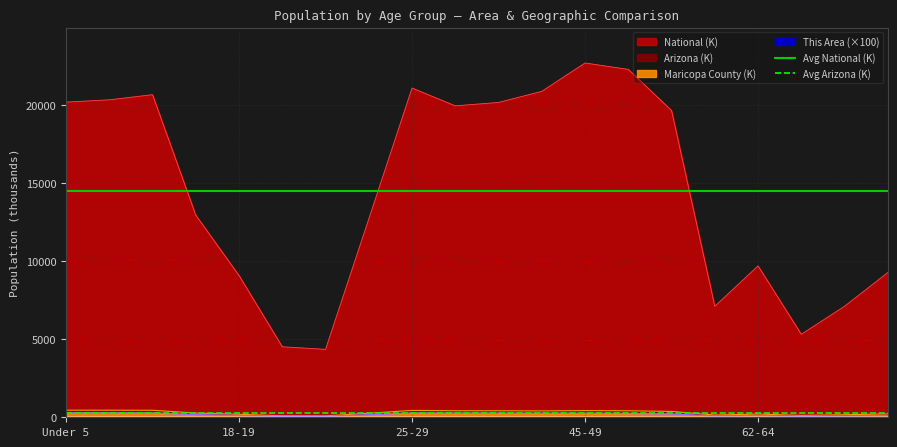

True or false: Avg Arizona (K) has a value of 300.4 at Under 5.

True